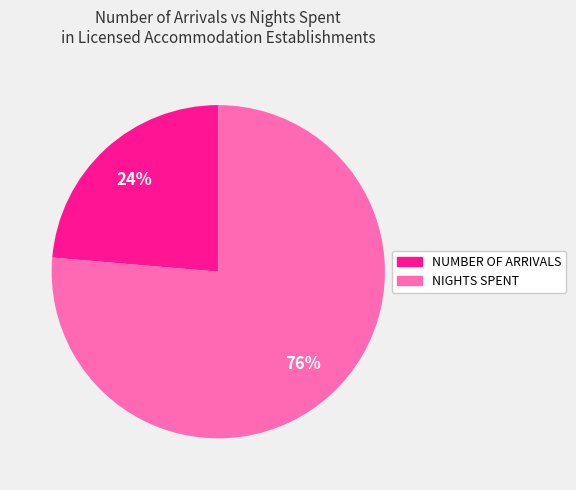

Combined, do NUMBER OF ARRIVALS and NIGHTS SPENT account for over 50%?

Yes